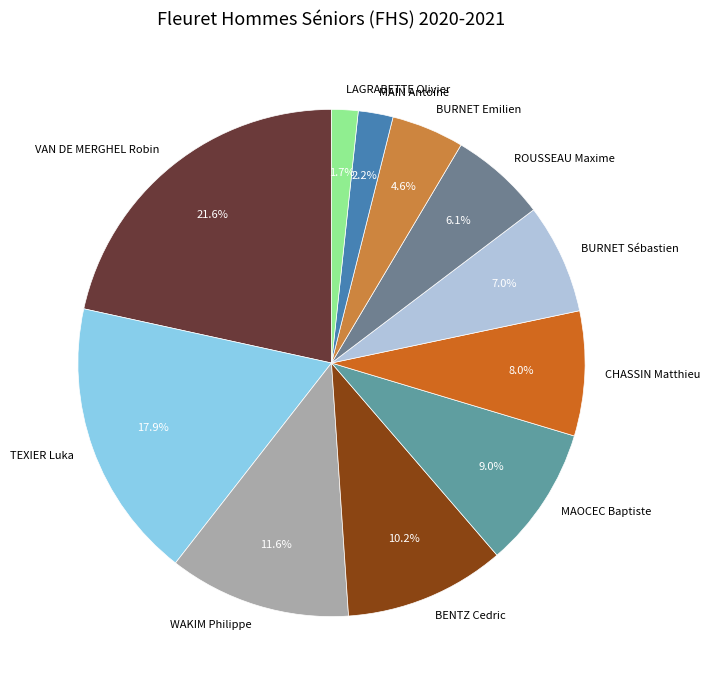

Count the number of slices in the pie.

11